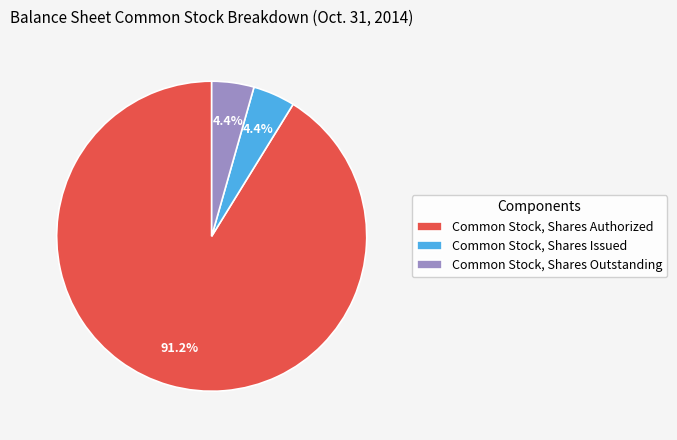

Is it true that Common Stock, Shares Outstanding is 4% of the pie?

True